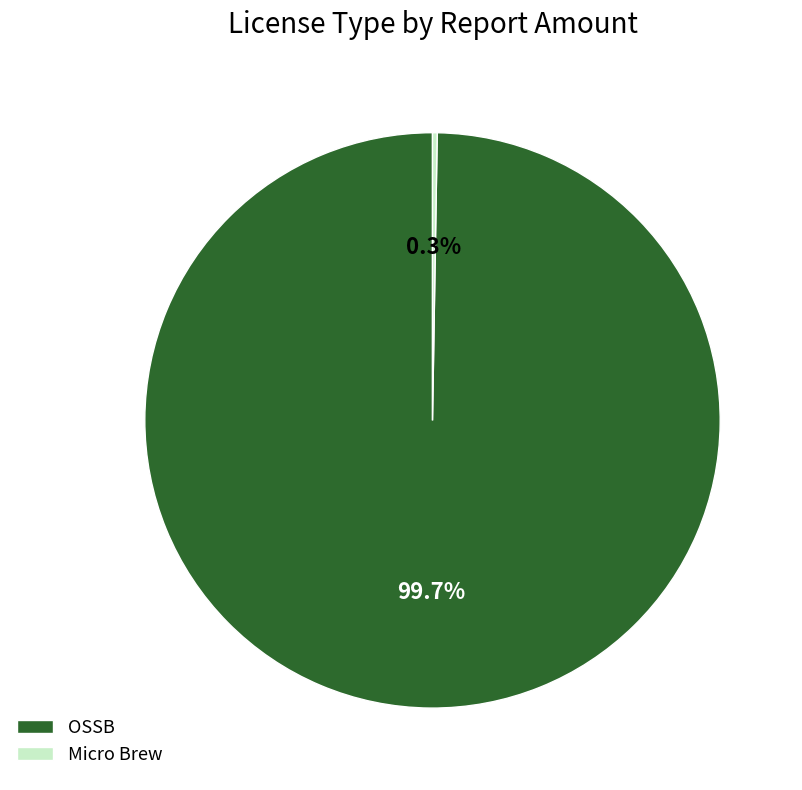

Which slice is the largest?

OSSB